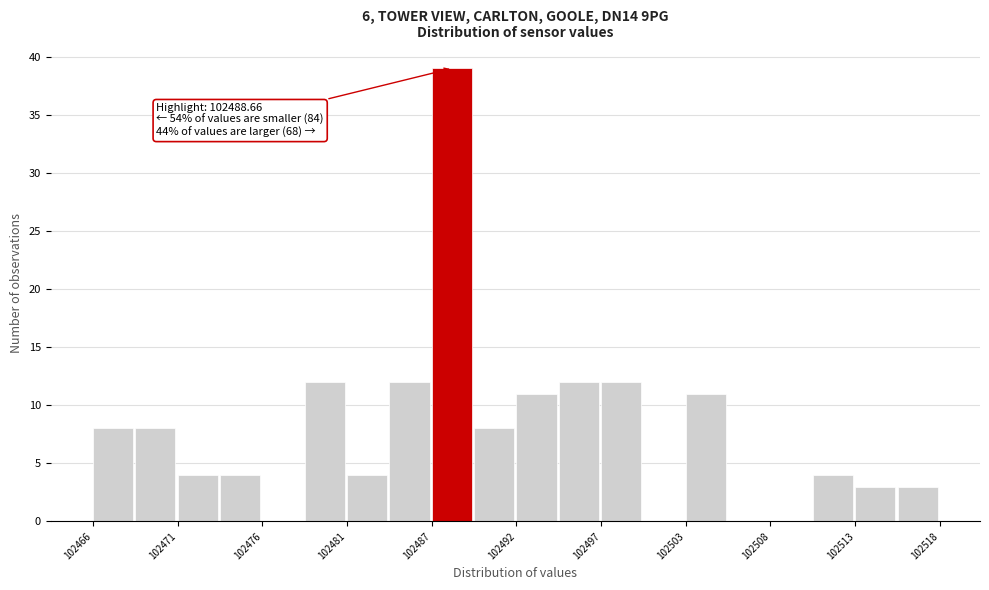

Around what value on the x-axis is the tallest bar? Give the approximate position of its centre, as read against the axis.

102488